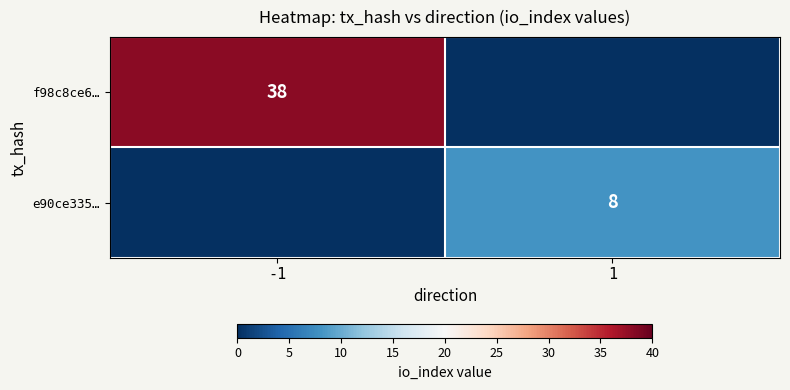

True or false: e90ce335… has a value of 12 at 1.

False